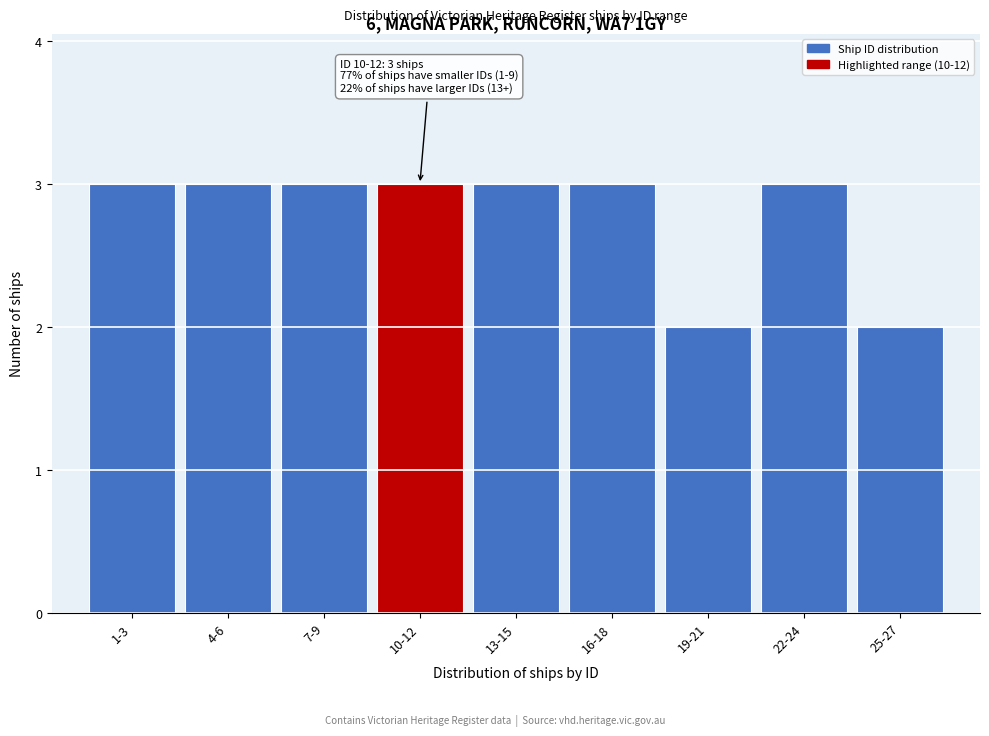

Reading right to left, list all the values displayed in this chart.

2	3	2	3	3	3	3	3	3